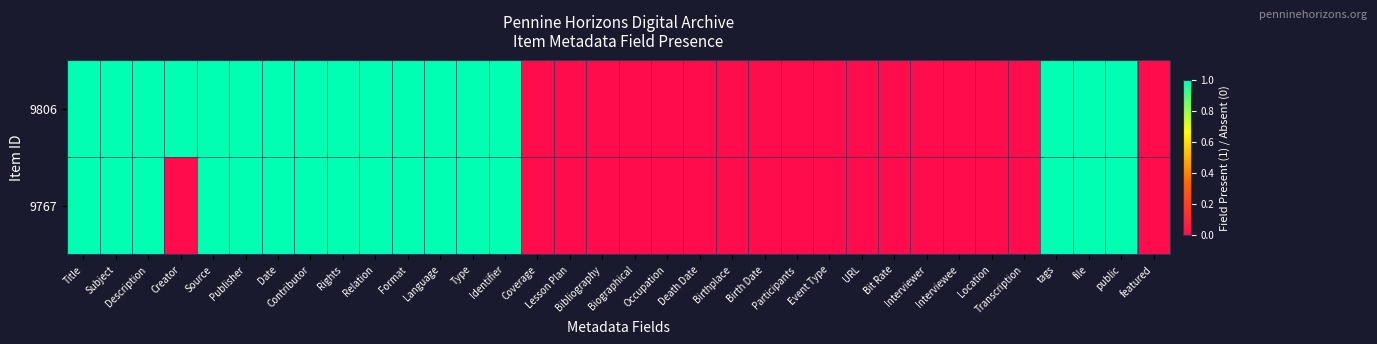

At file, list the series in order from largest to smallest.

9806, 9767